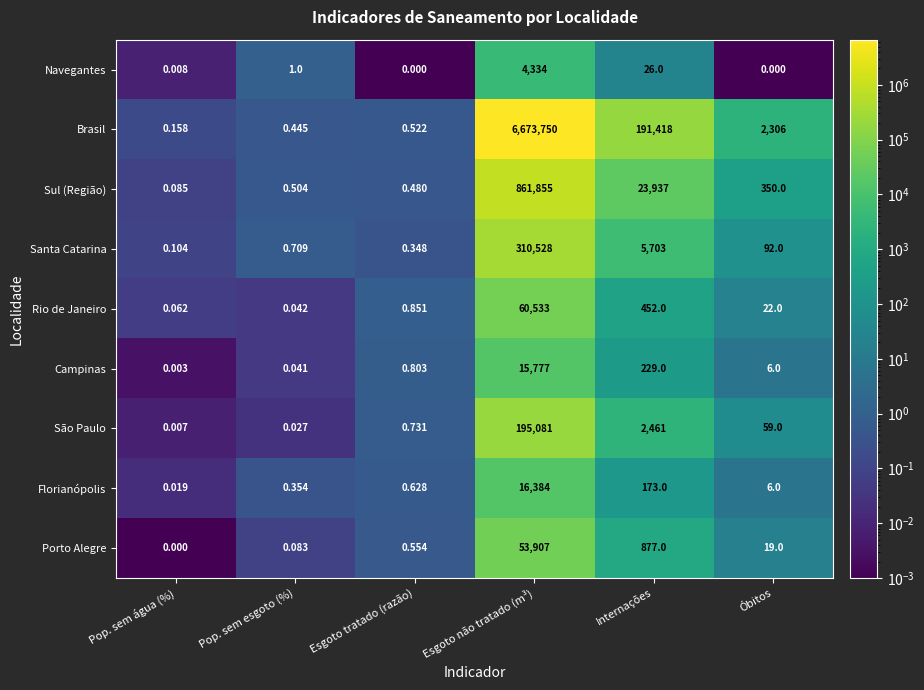

At which label is Sul (Região) closest to 430927?

Internações